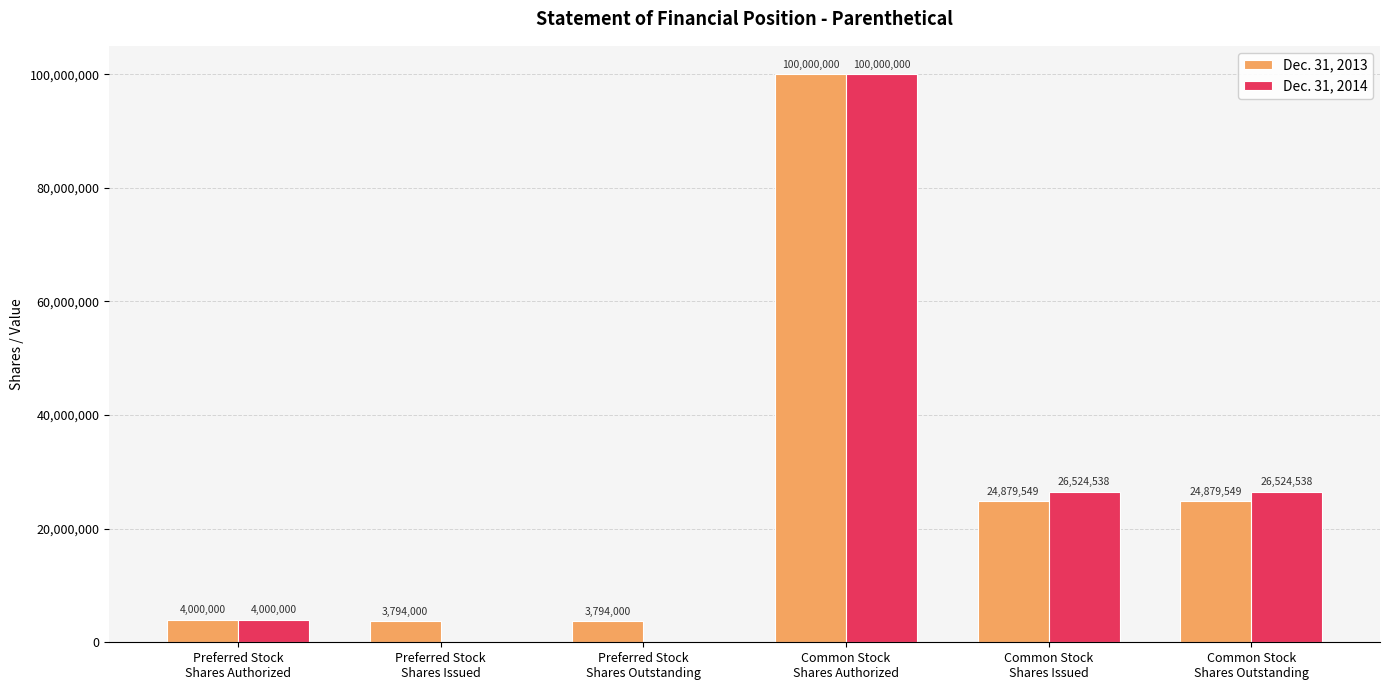

Reading right to left, list all the values displayed in this chart.

Dec. 31, 2013: 24879549	24879549	100000000	3794000	3794000	4000000
Dec. 31, 2014: 26524538	26524538	100000000	0	0	4000000